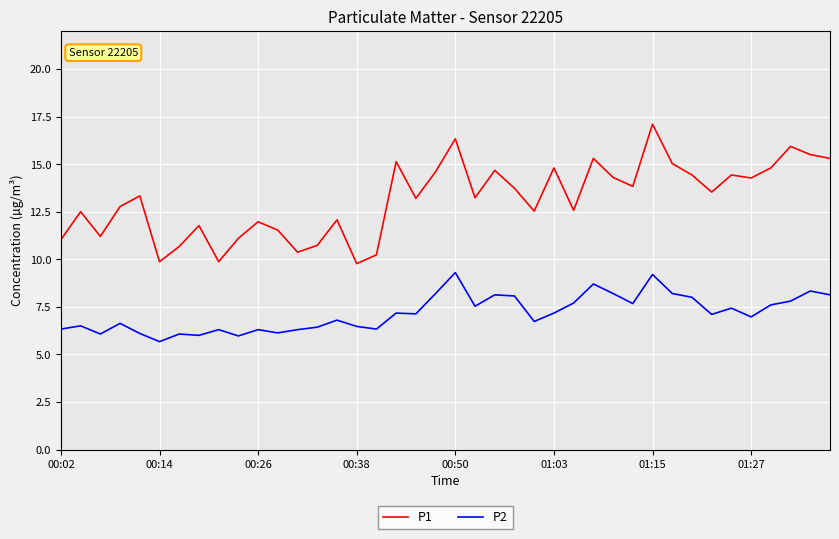

What is the smallest value displayed?

5.7